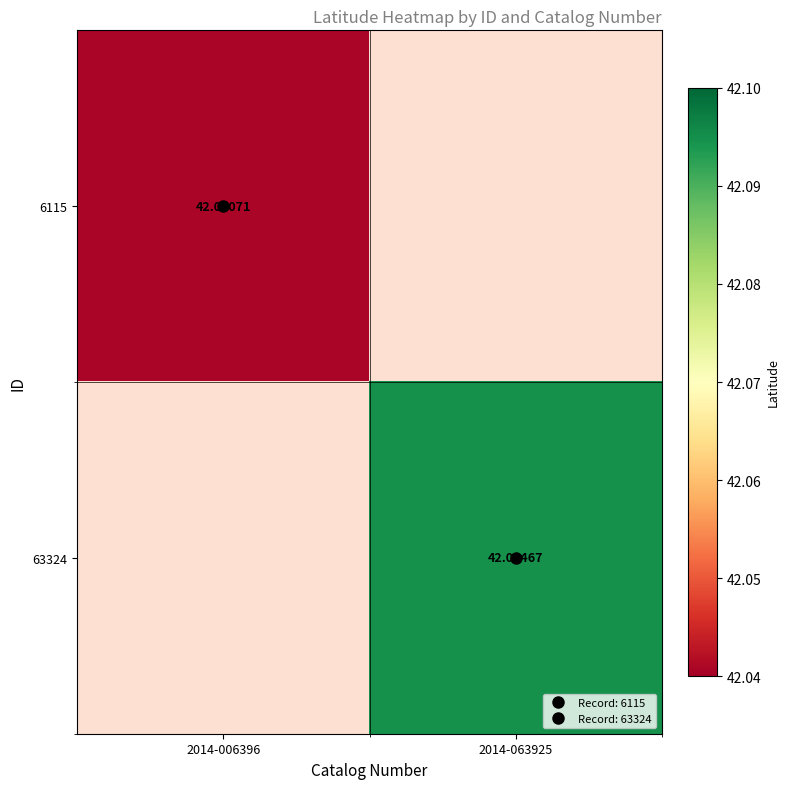

Rank the series by their average value, from lowest to highest.

6115, 63324